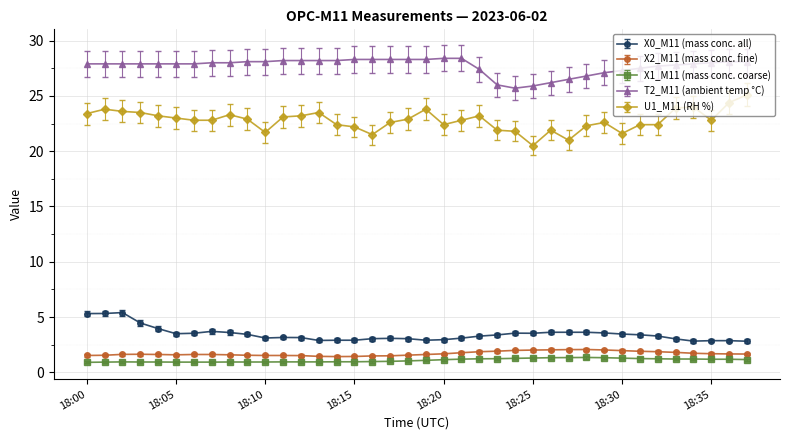

Does the chart display data point markers on the line(s)?

Yes